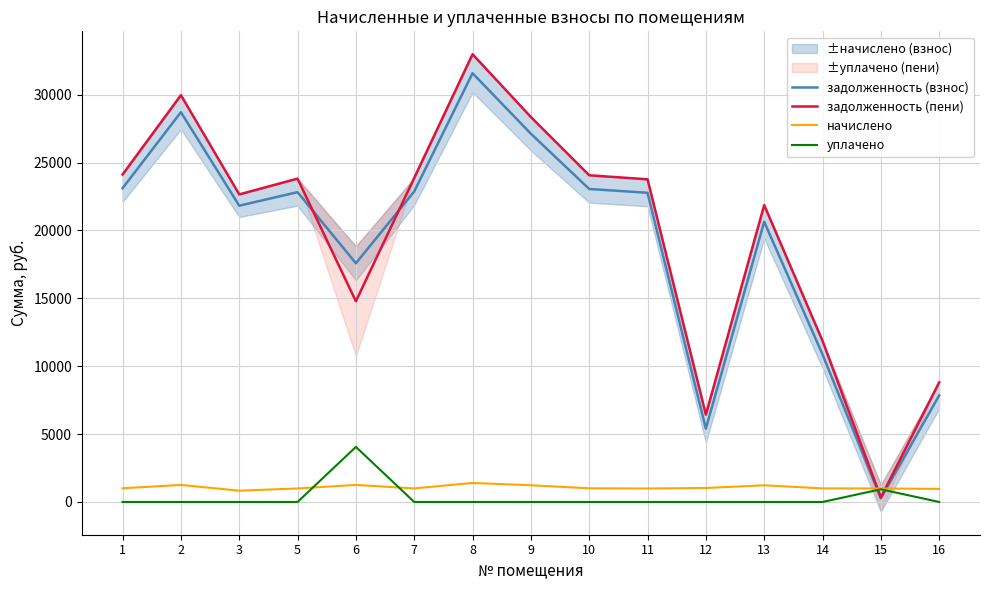

Which category has the lowest value in the задолженность (пени) series?

15